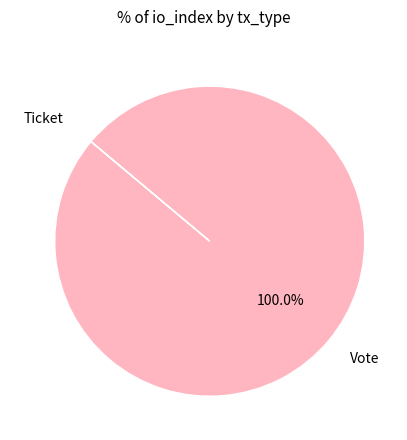

Which slice is the largest?

Vote